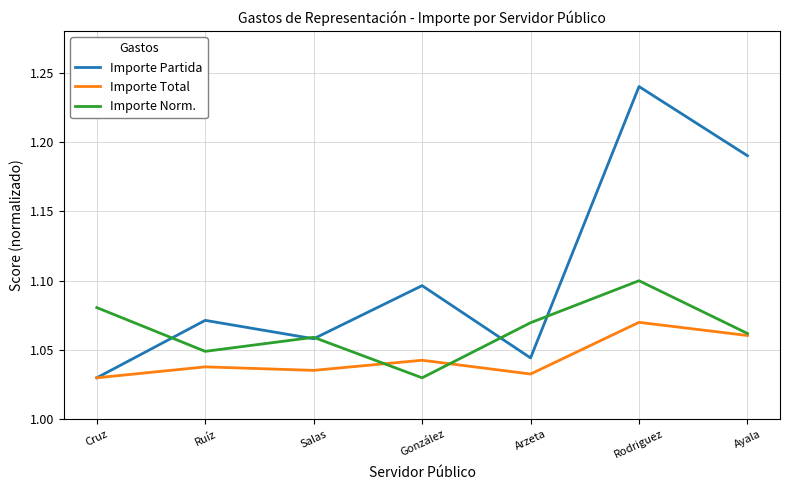

The value of Importe Partida at González is 1.1. True or false?

True